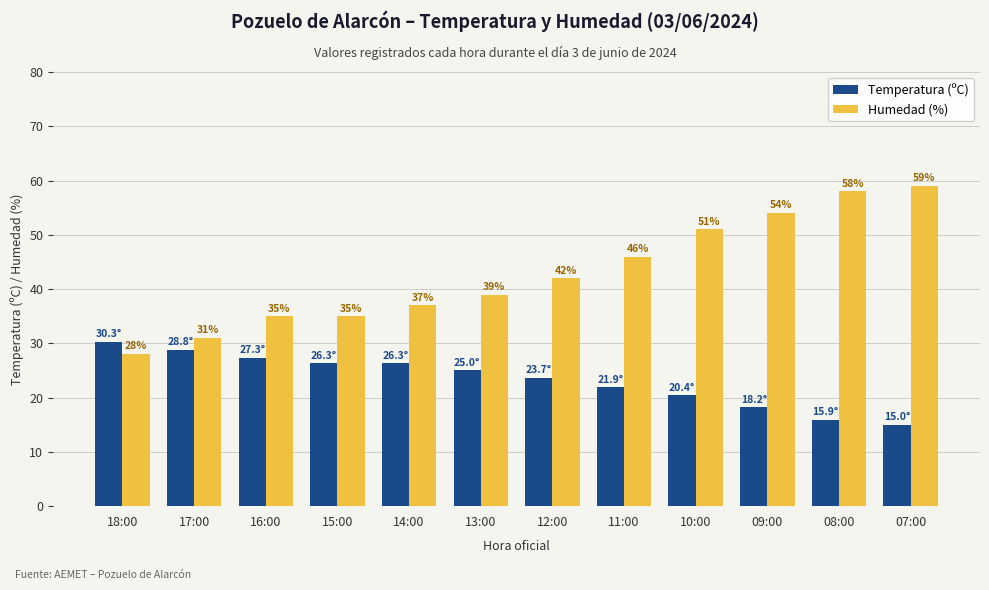

What is the difference between the second highest and minimum values in the Temperatura (ºC) series?

13.8